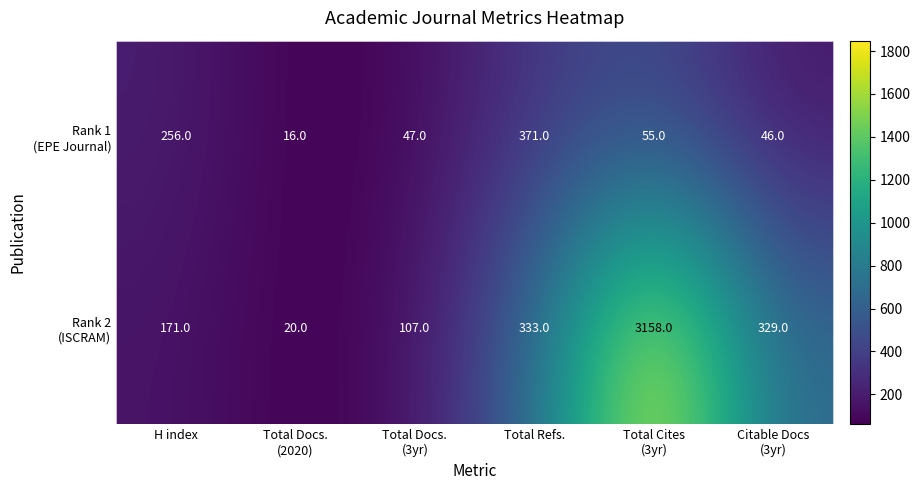

What is the total value across all series at H index?

427